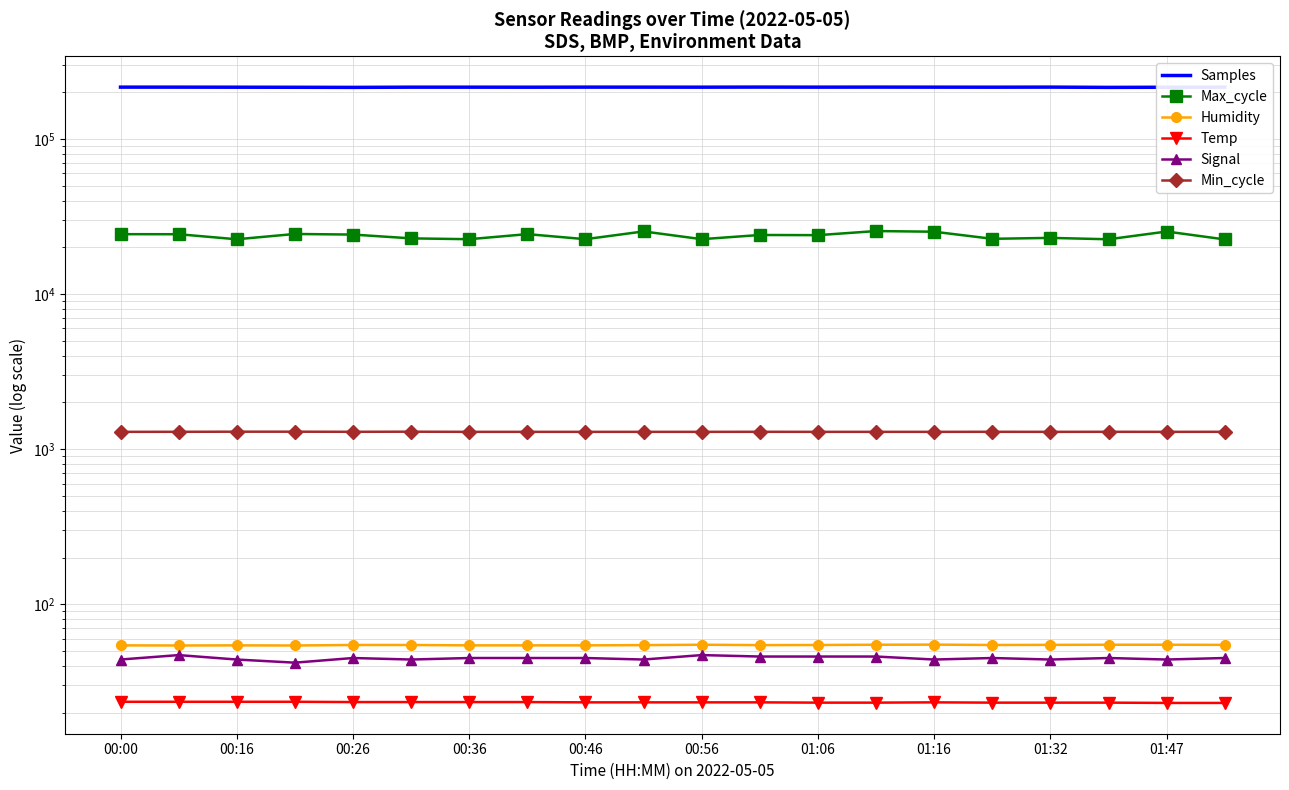

Is it true that Temp equals 4.7 at 13?

False